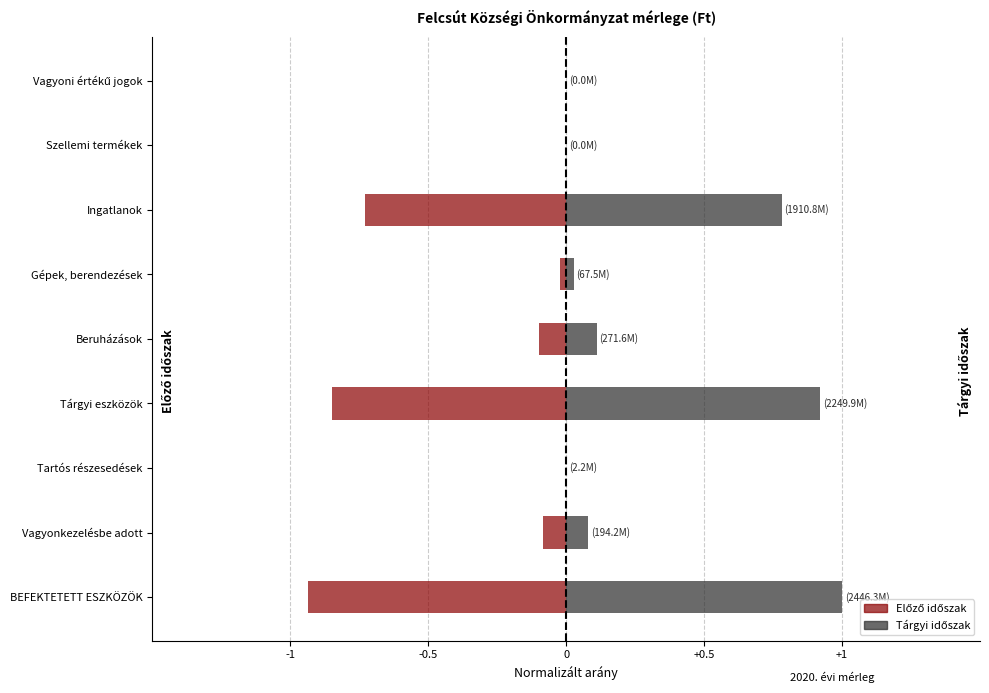

Which series has the largest range (max minus min)?

Tárgyi időszak